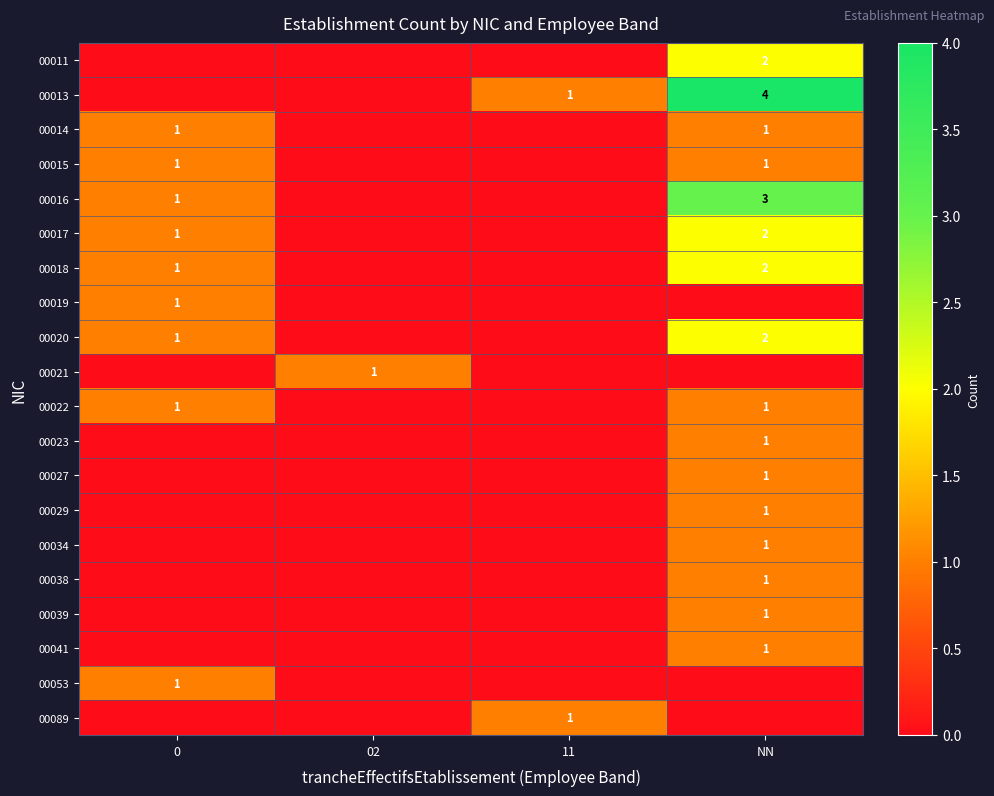

Is it true that 00034 equals 2 at NN?

False